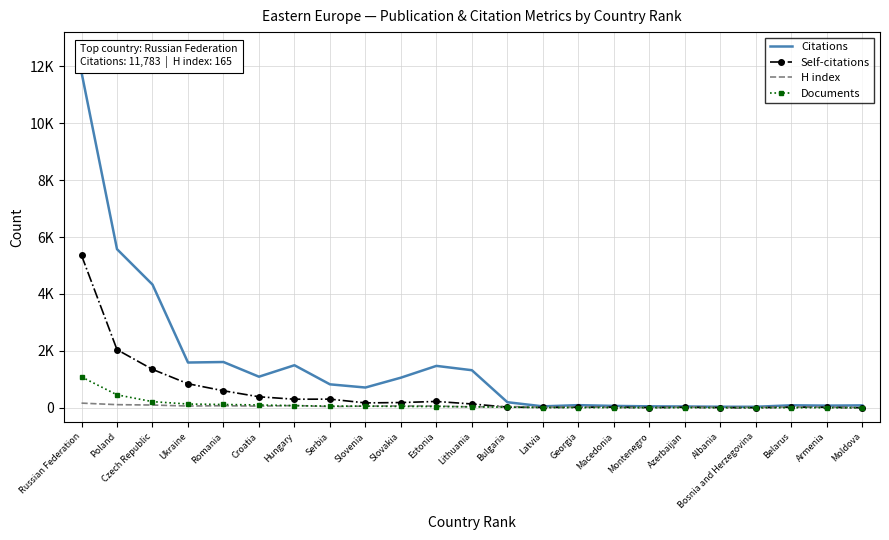

At which category is the sum across all series the highest?

Russian Federation